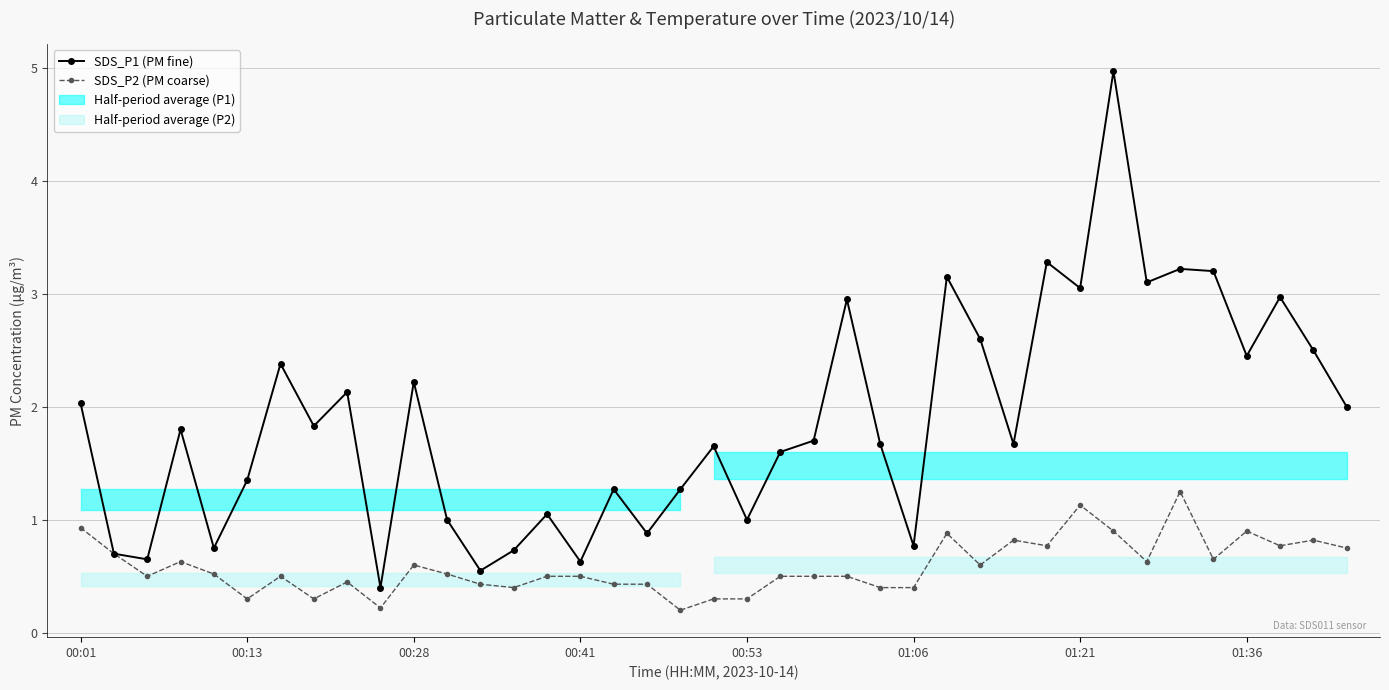

True or false: SDS_P1 (PM fine) has more than 0 points higher than both neighbors.

True